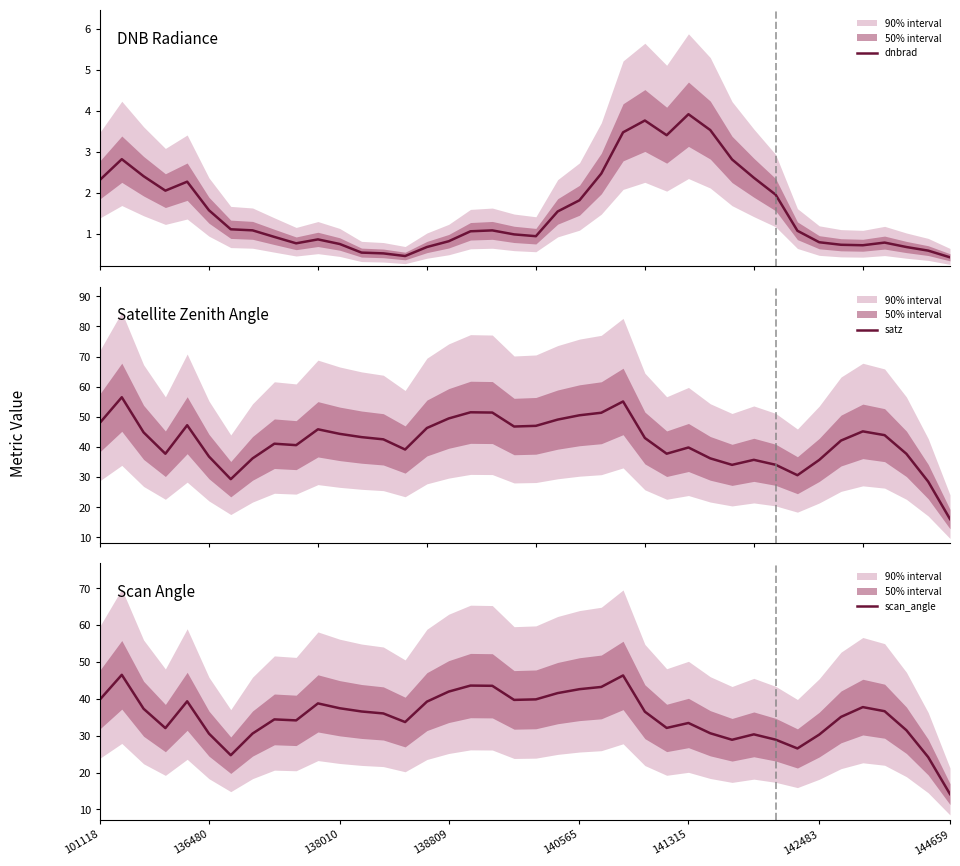

Rank the series by their maximum value, from lowest to highest.

dnbrad, scan_angle, satz